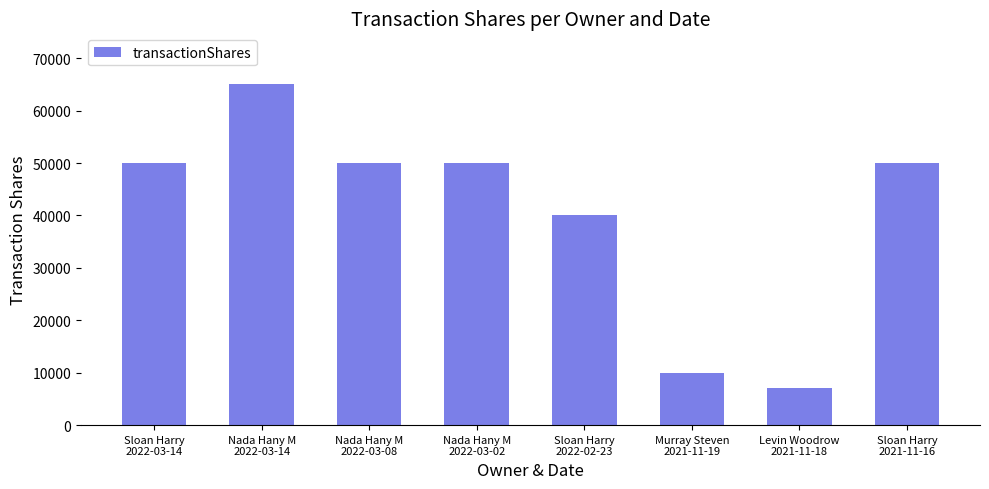

What is the label of the 8th bar from the right?

Sloan Harry
2022-03-14